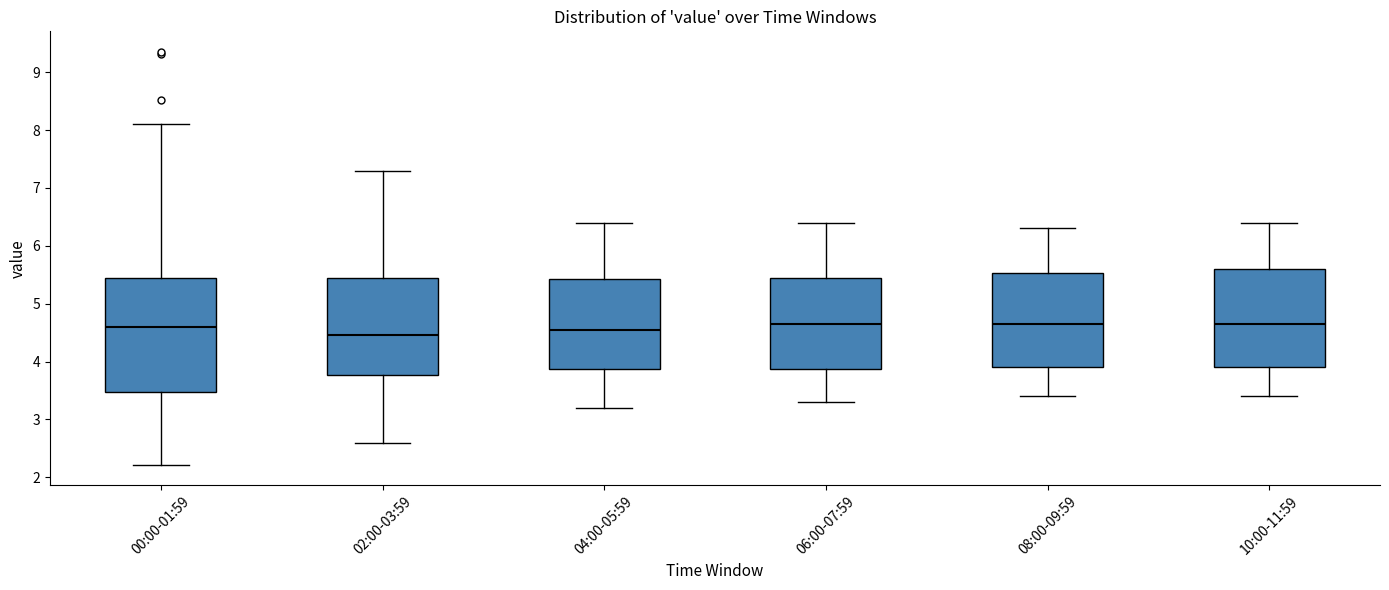

Comparing the boxes themselves (not the whiskers), which one is the tallest?

00:00-01:59